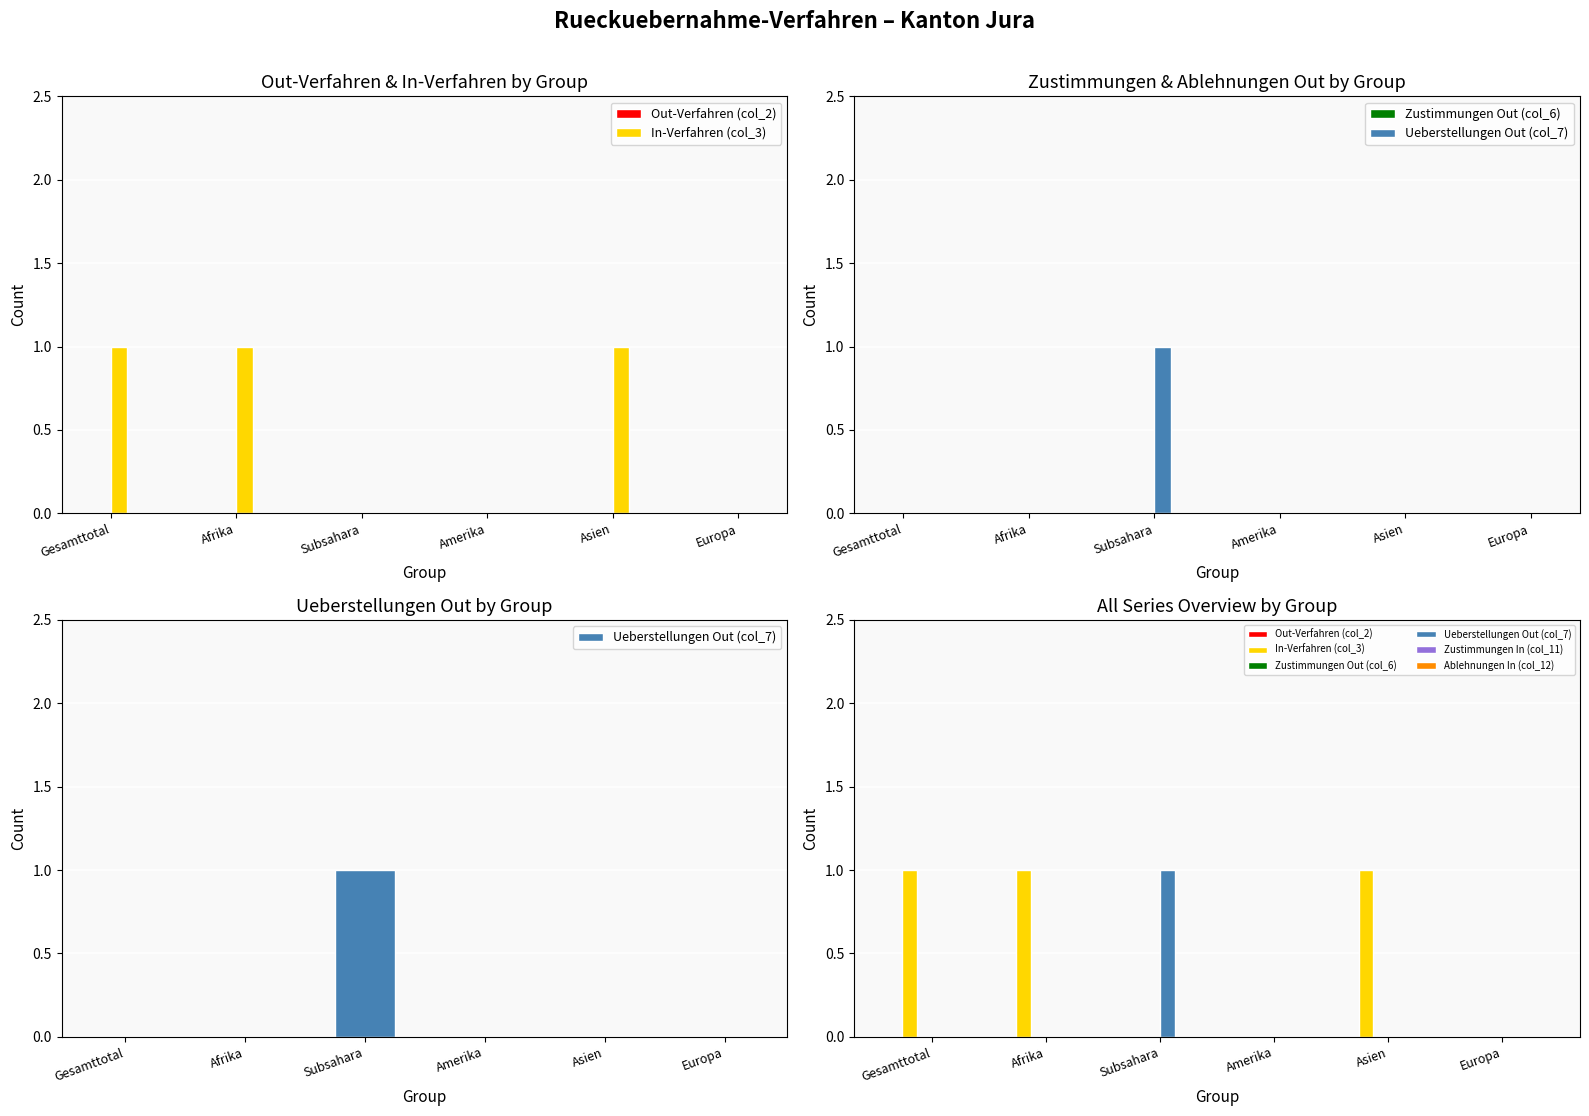

Which series has the largest total across all categories?

In-Verfahren (col_3)